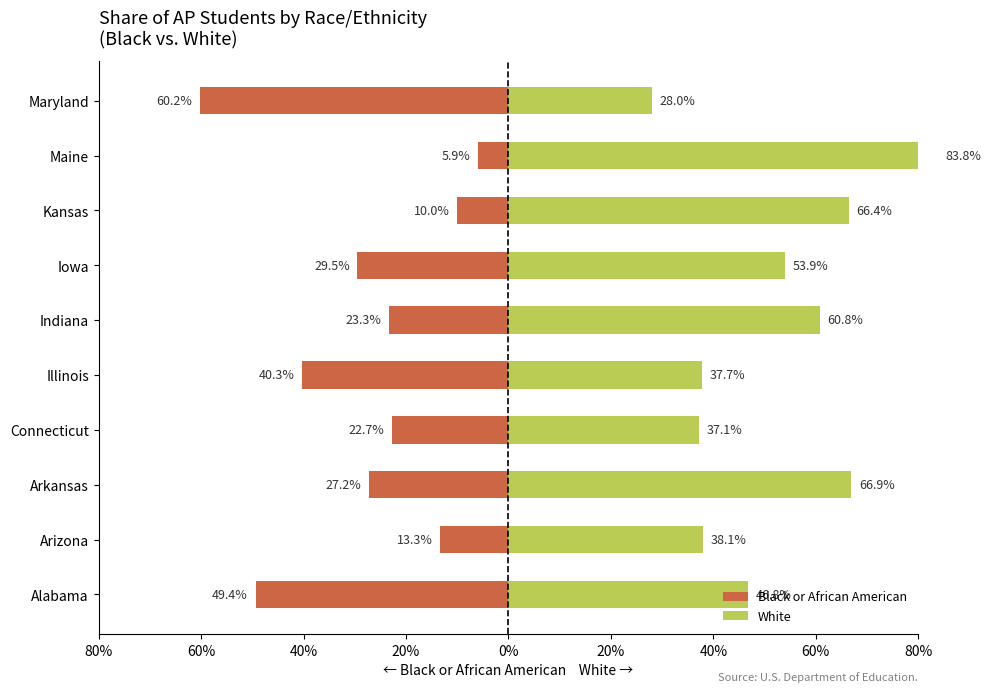

At Iowa, list the series in order from smallest to largest.

Black or African American, White